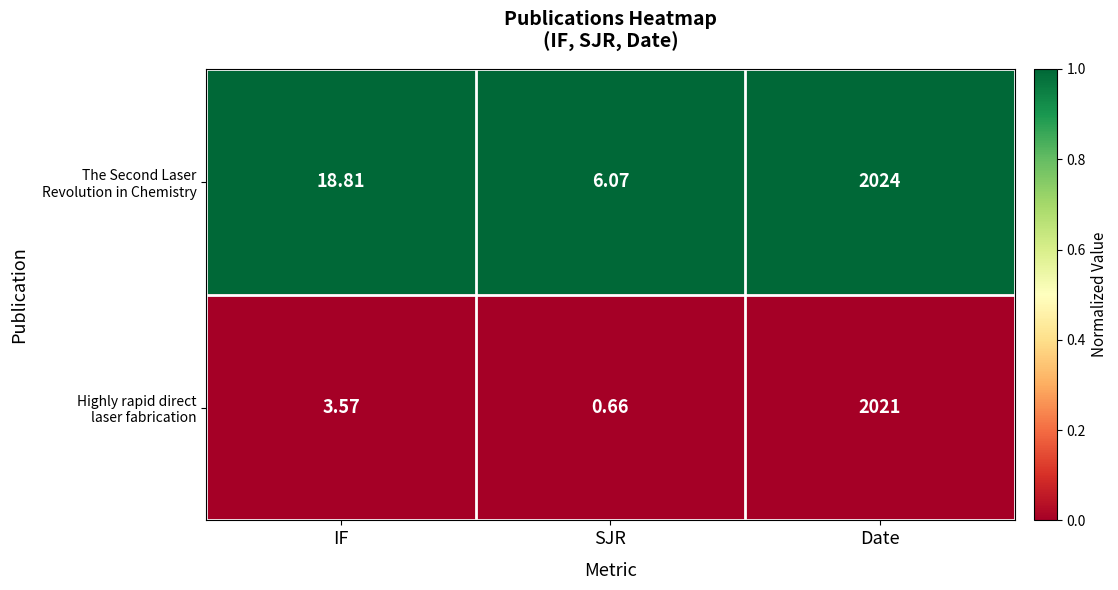

At which category is the sum across all series the highest?

Date